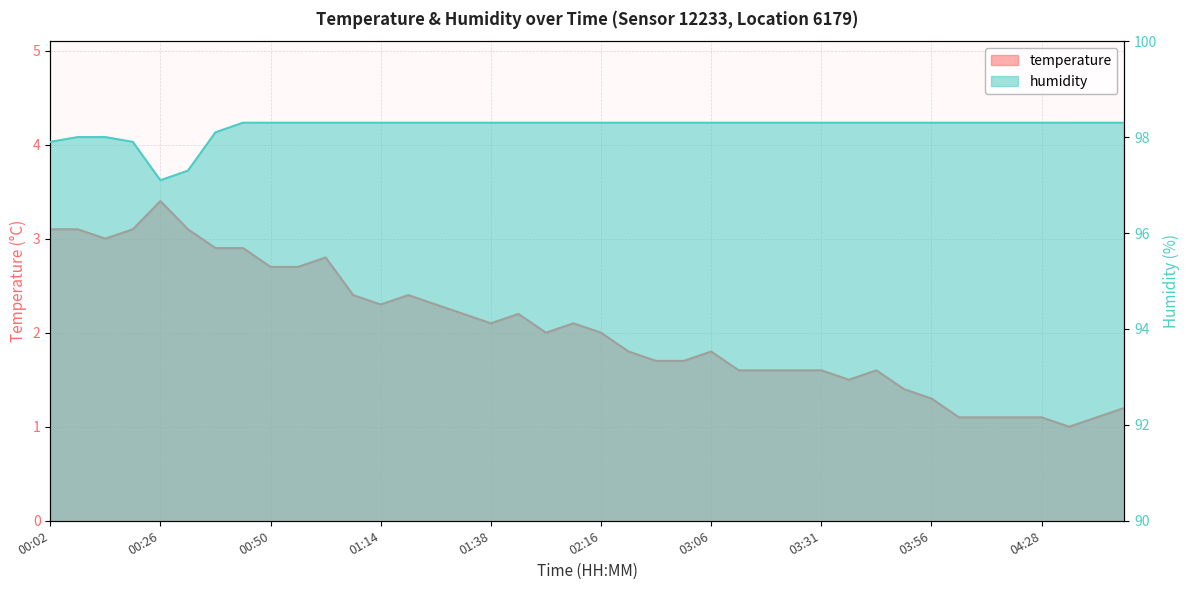

Does the chart have visible grid lines?

Yes